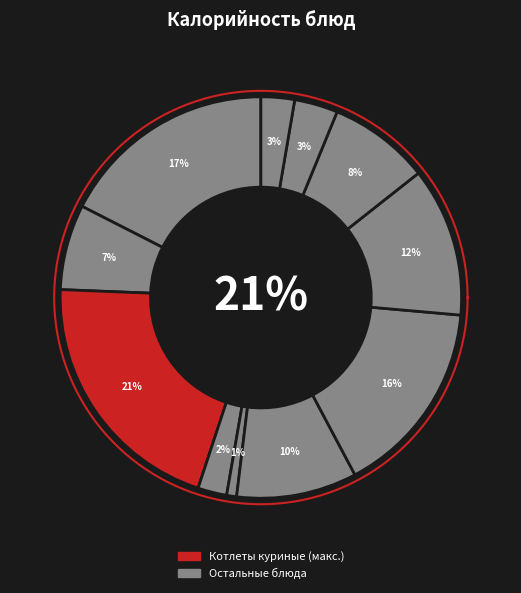

True or false: Печенье accounts for 2% of the total.

True